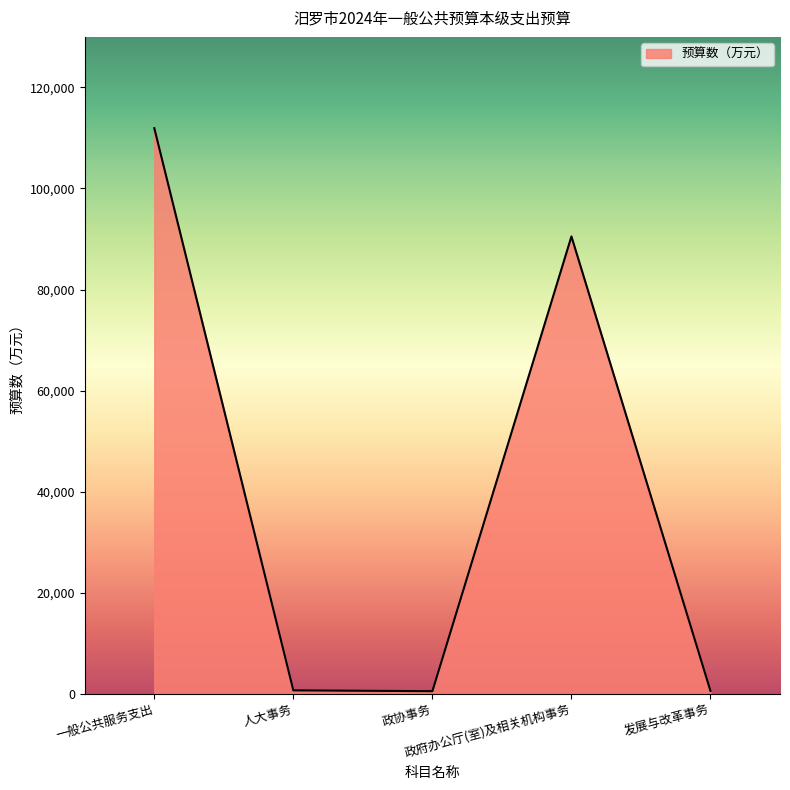

What is the change in value from 人大事务 to 政府办公厅(室)及相关机构事务?

+89836.0